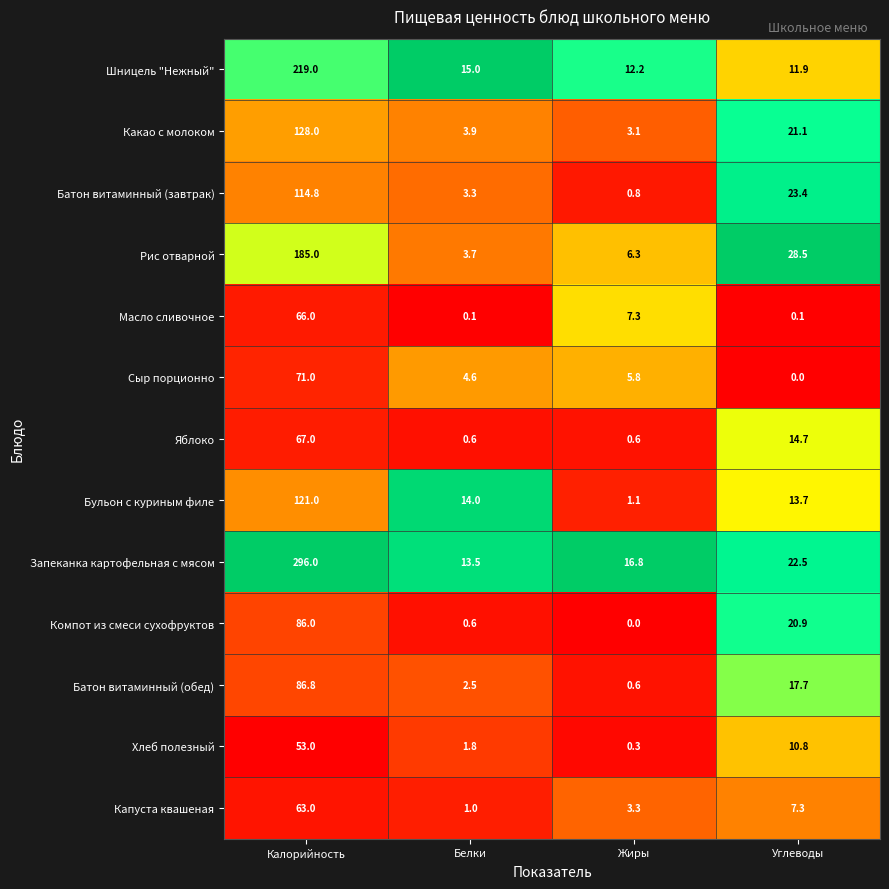

Which category has the highest value across all series?

Калорийность